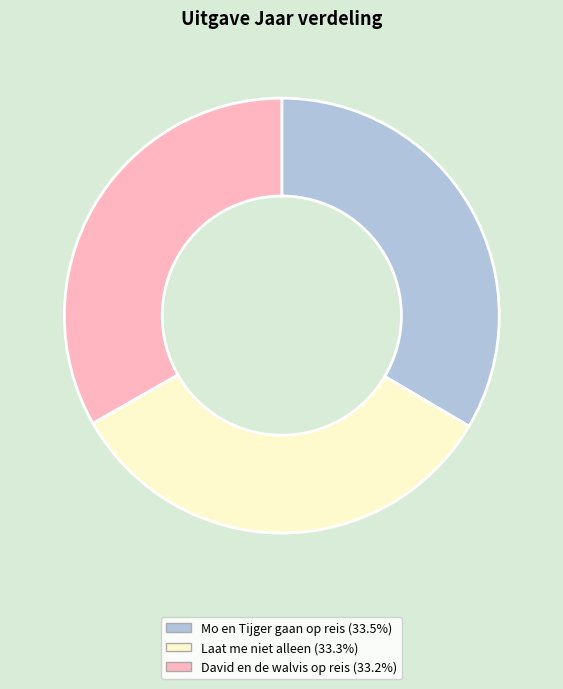

Do Mo en Tijger gaan op reis and Laat me niet alleen together represent more than half of the pie?

Yes